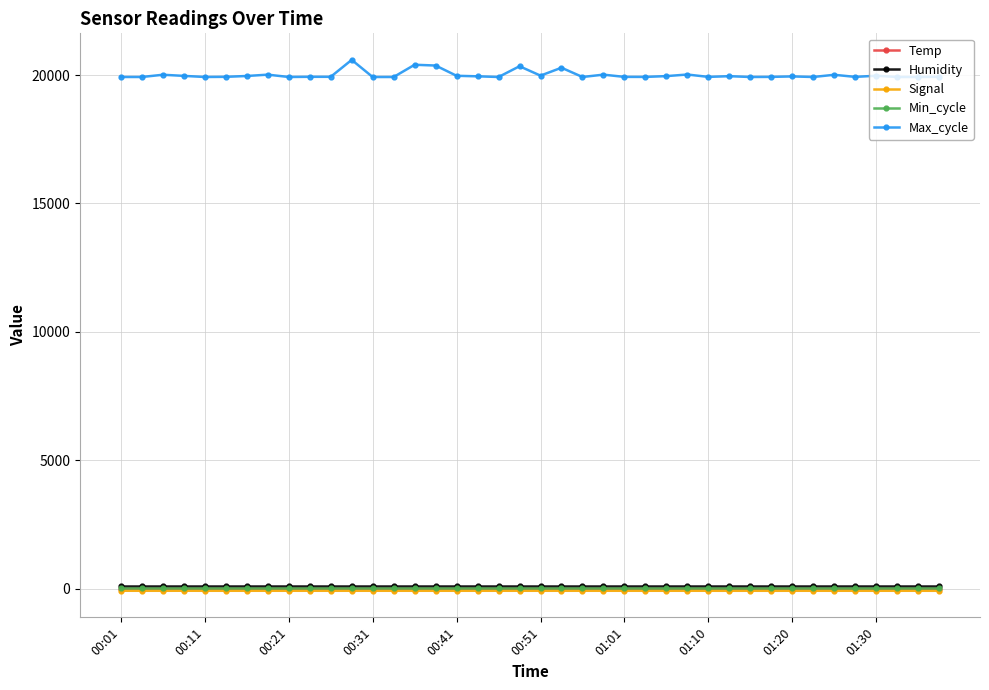

At how many categories does at least one series exceed 10612?

40